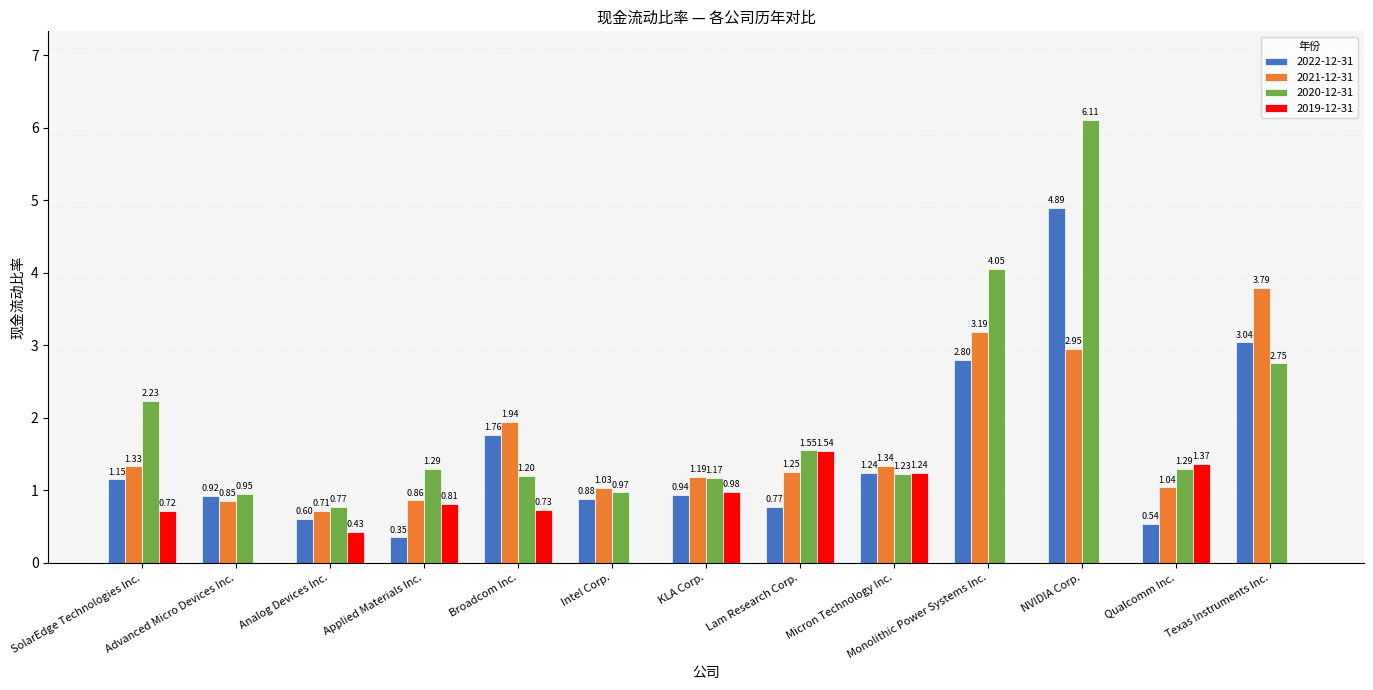

Is it true that 2021-12-31 equals 2.2 at Monolithic Power Systems Inc.?

False